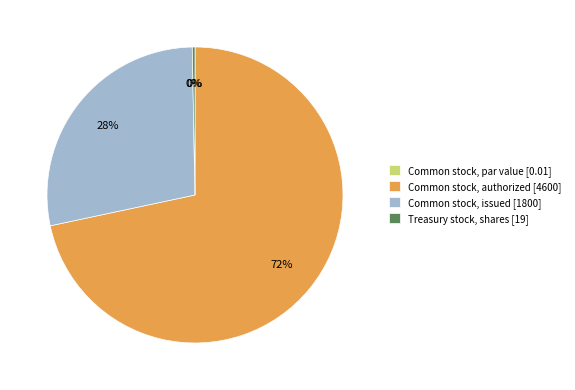

Which category accounts for the majority?

Common stock, authorized